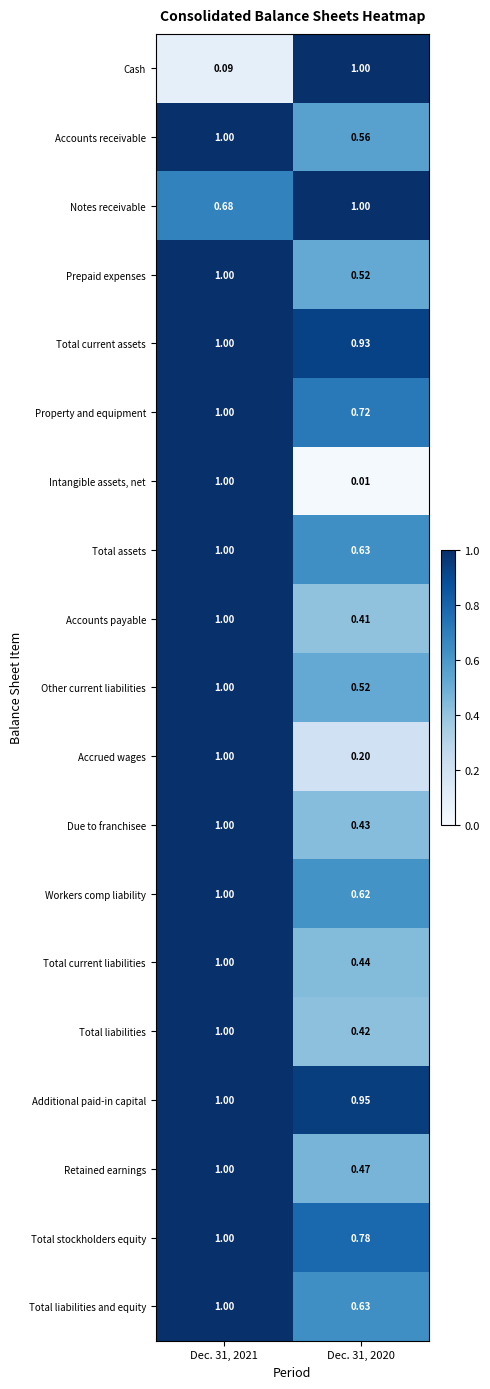

Which series changed the most between Dec. 31, 2021 and Dec. 31, 2020?

Intangible assets, net